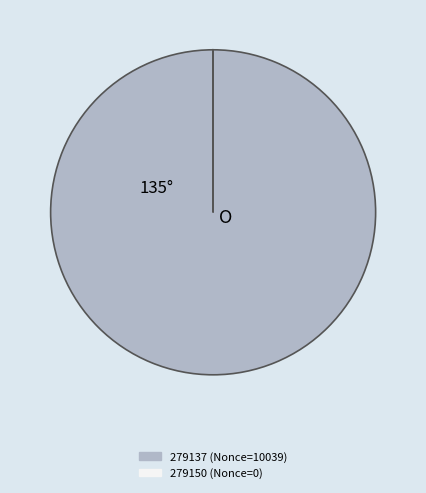

Does any single category account for the majority?

Yes